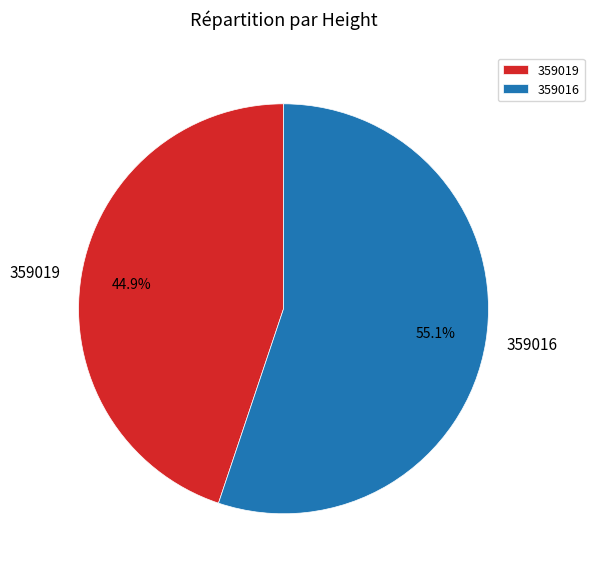

Rank the categories by value from highest to lowest.

359016, 359019